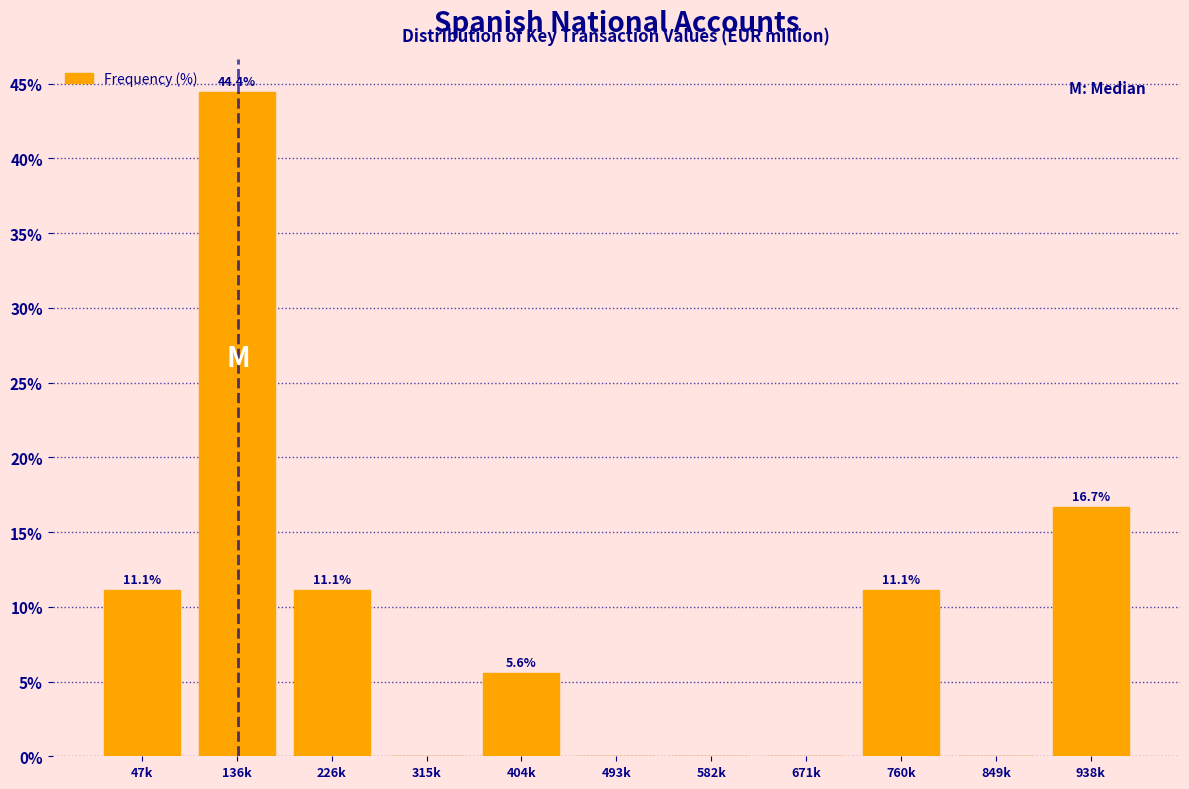

Reading left to right, extract all data points from this chart.

47k=11.1	136k=44.4	226k=11.1	315k=0.0	404k=5.6	493k=0.0	582k=0.0	671k=0.0	760k=11.1	849k=0.0	938k=16.7